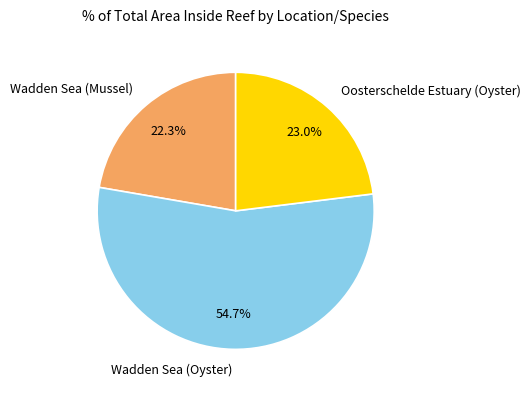

What percentage is the Wadden Sea (Mussel) slice, to the nearest percent?

22%